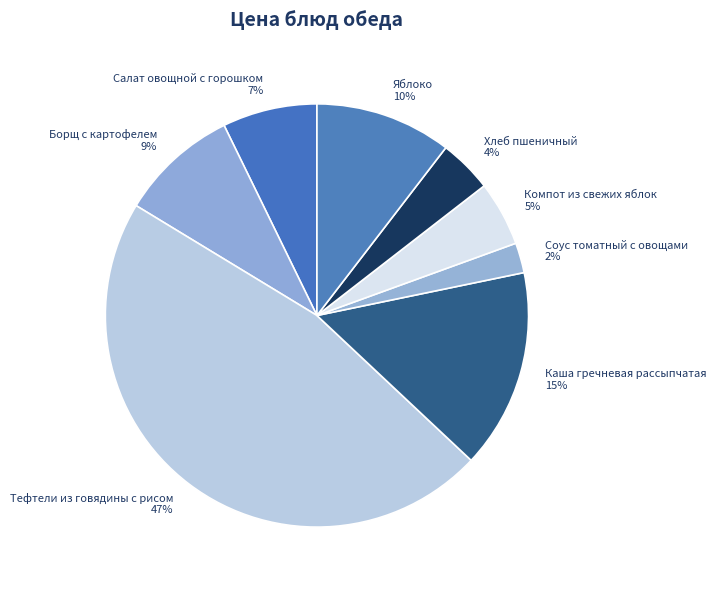

To the nearest percent, what percentage of the pie is Яблоко?

10%